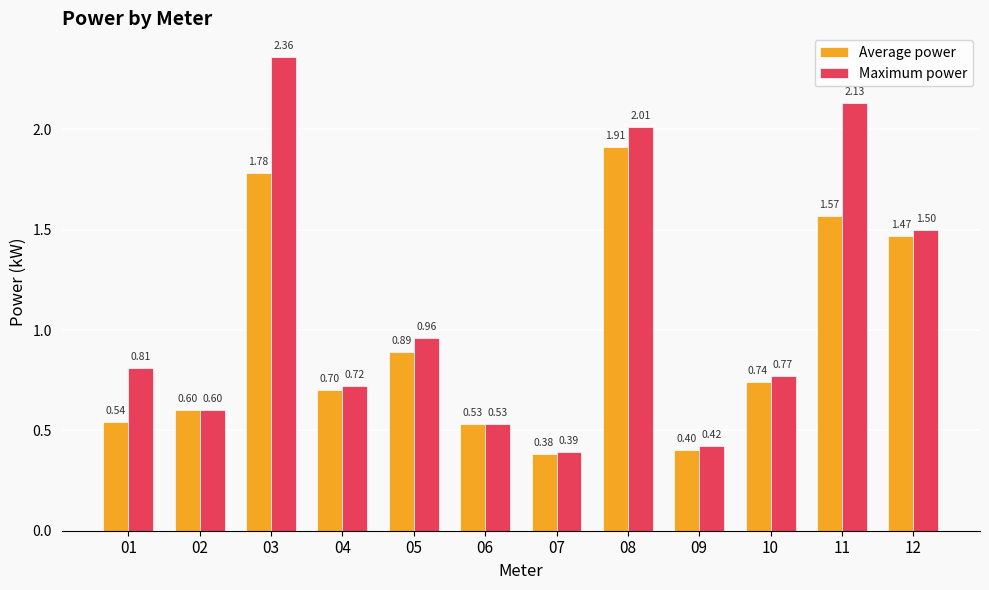

The Maximum power series shows 2.0 at 08. True or false?

True